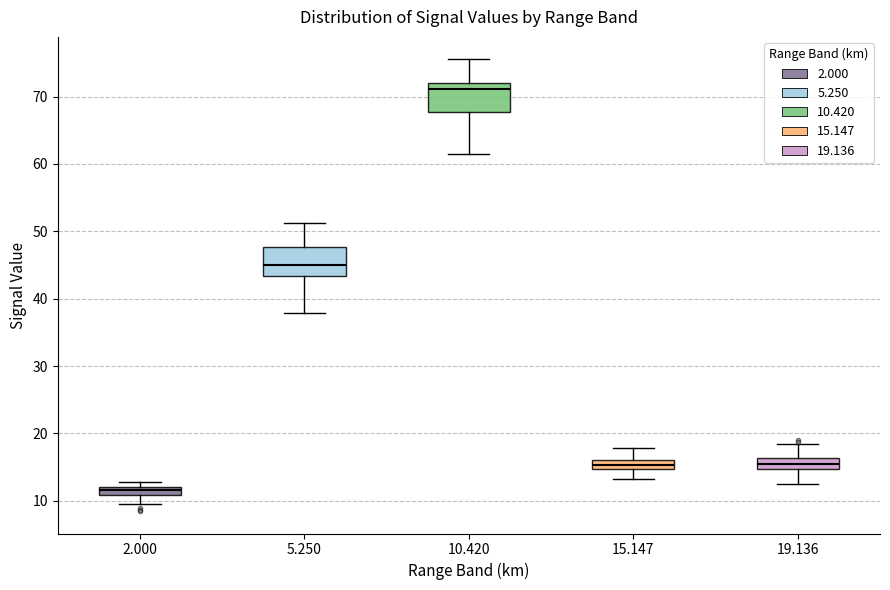

Where is the upper edge of the box at x = 19.136 on the y-axis? The values are not printed on the chart, so give them approximately, as read against the axis.

16